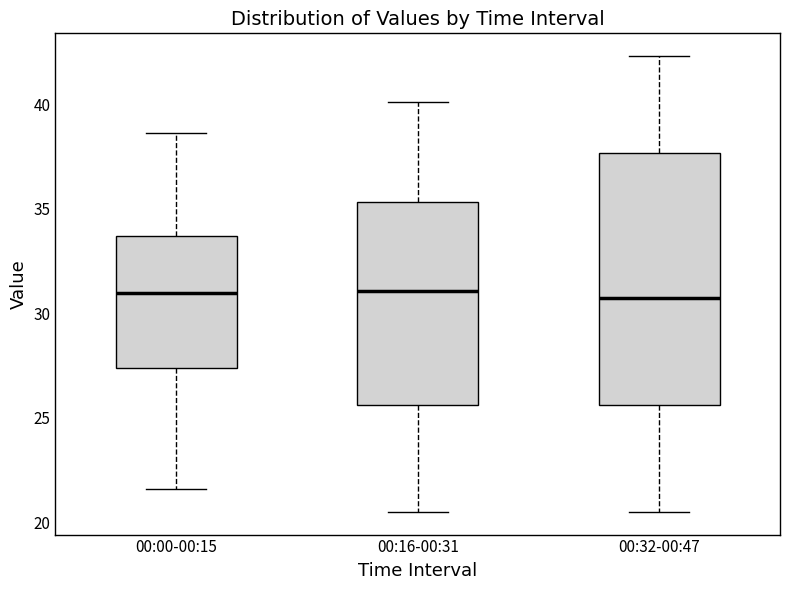

Where does the upper whisker of the box for 00:32-00:47 end on the y-axis? The values are not printed on the chart, so give them approximately, as read against the axis.

42.5